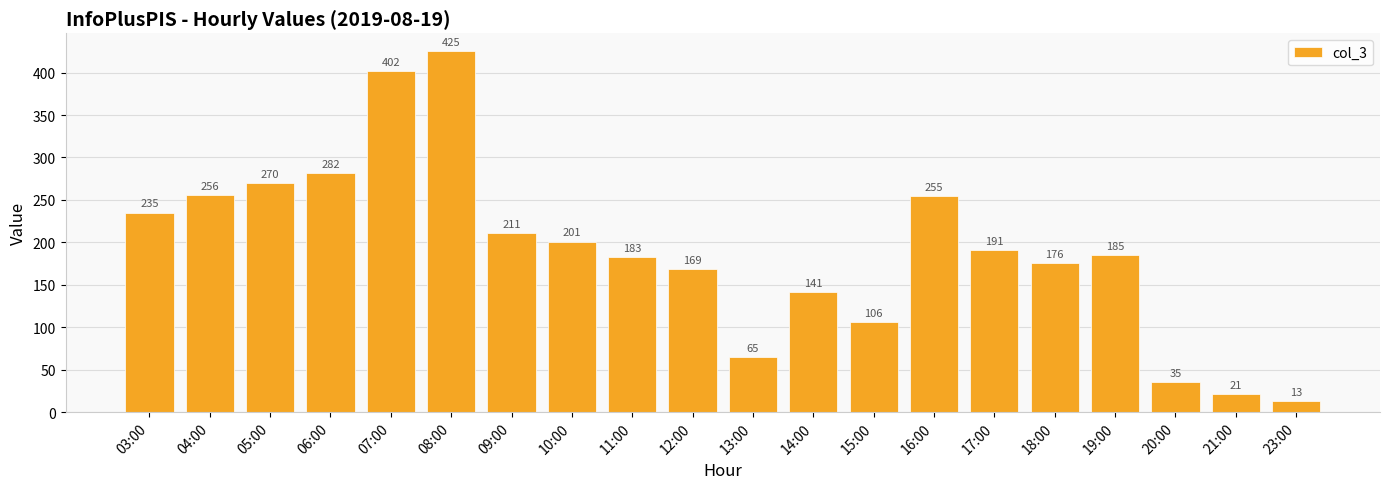

At which label is the value closest to 219?

09:00